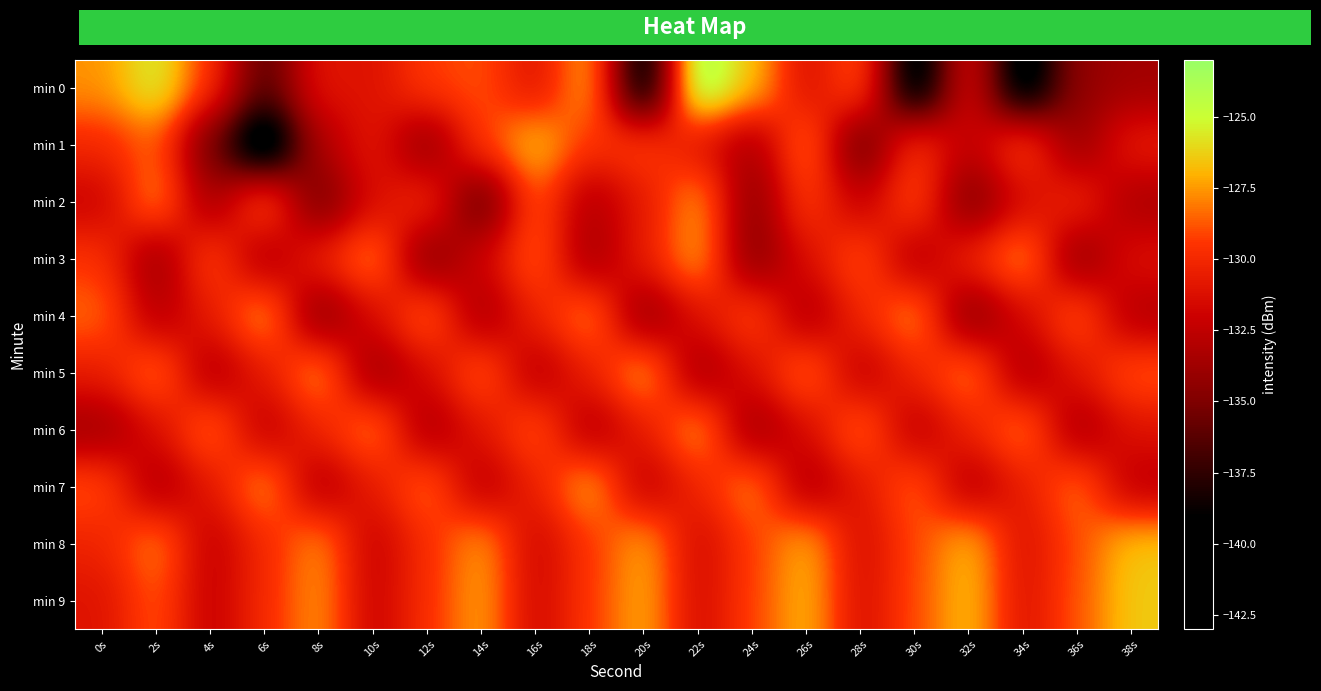

List the series in order of their peak value, lowest first.

min 2, min 6, min 4, min 3, min 5, min 7, min 8, min 1, min 9, min 0